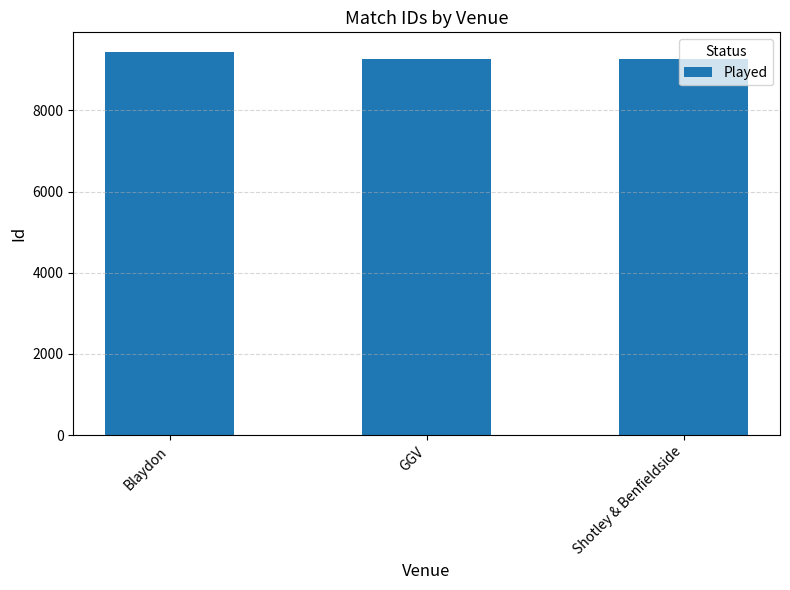

How many categories are shown in the chart?

3